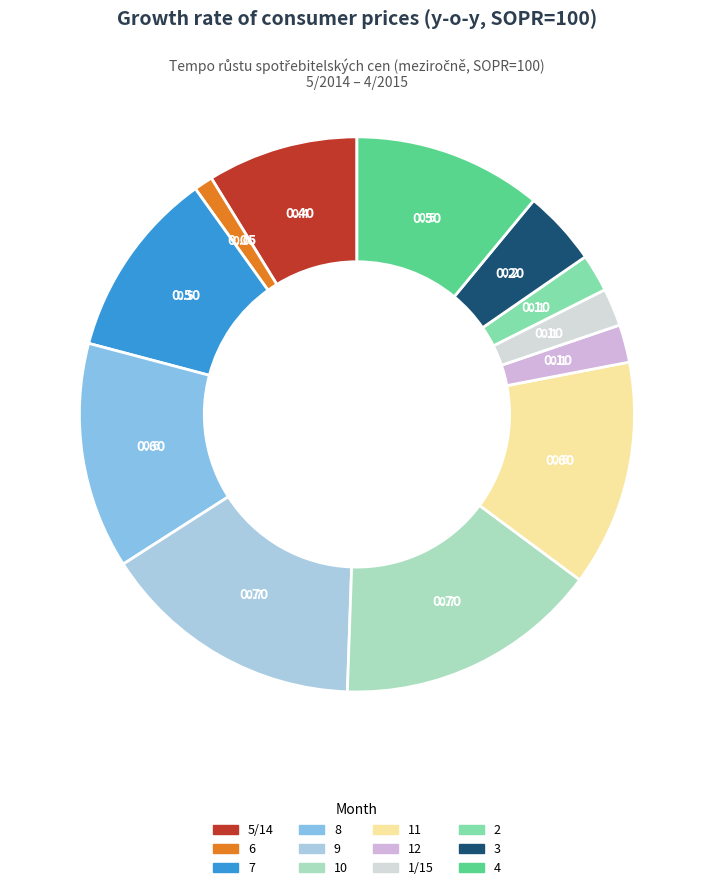

How many slices are in this pie chart?

12